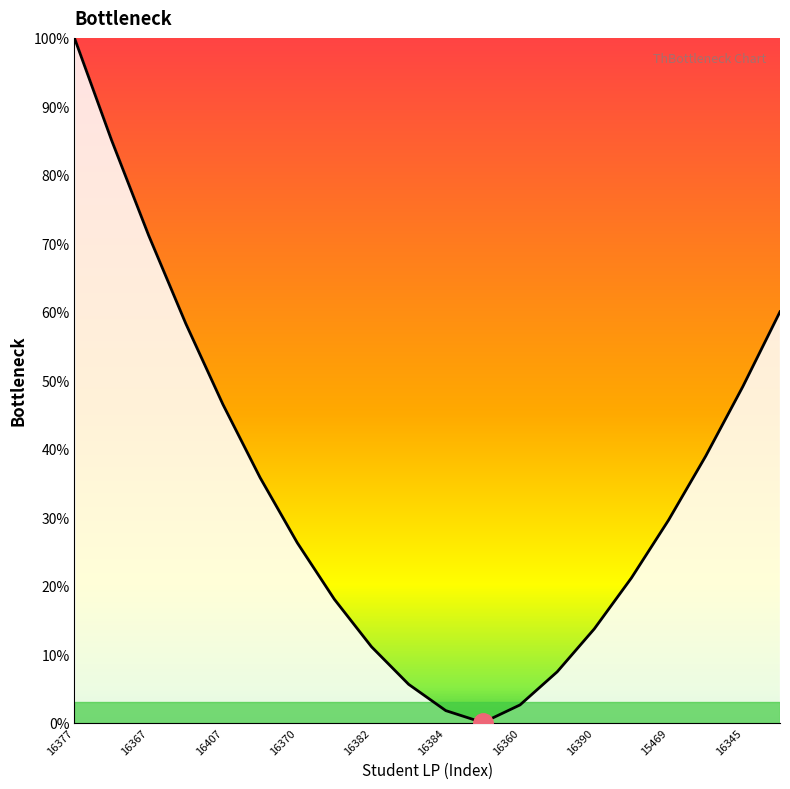

What is the value of the 1st point from the left?

100.0